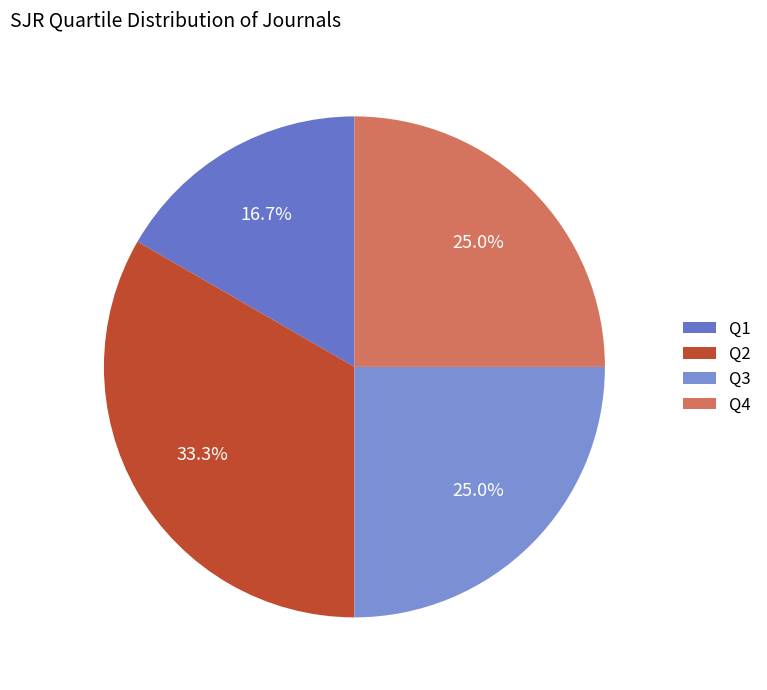

Between Q2 and Q3, which is larger?

Q2